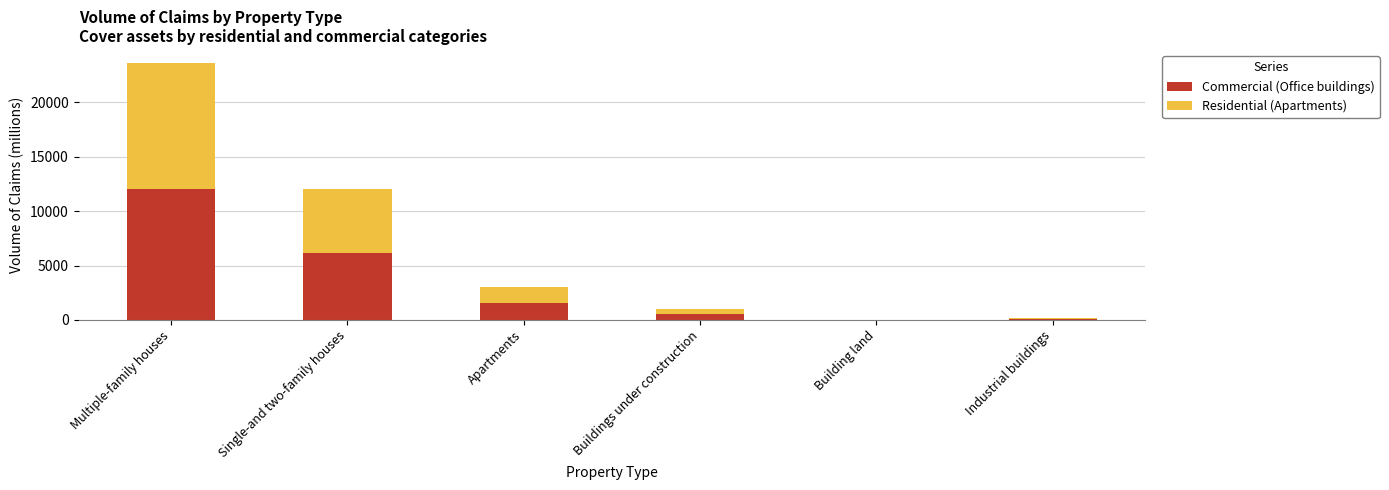

Is it true that Commercial (Office buildings) equals 8.1 at Building land?

True